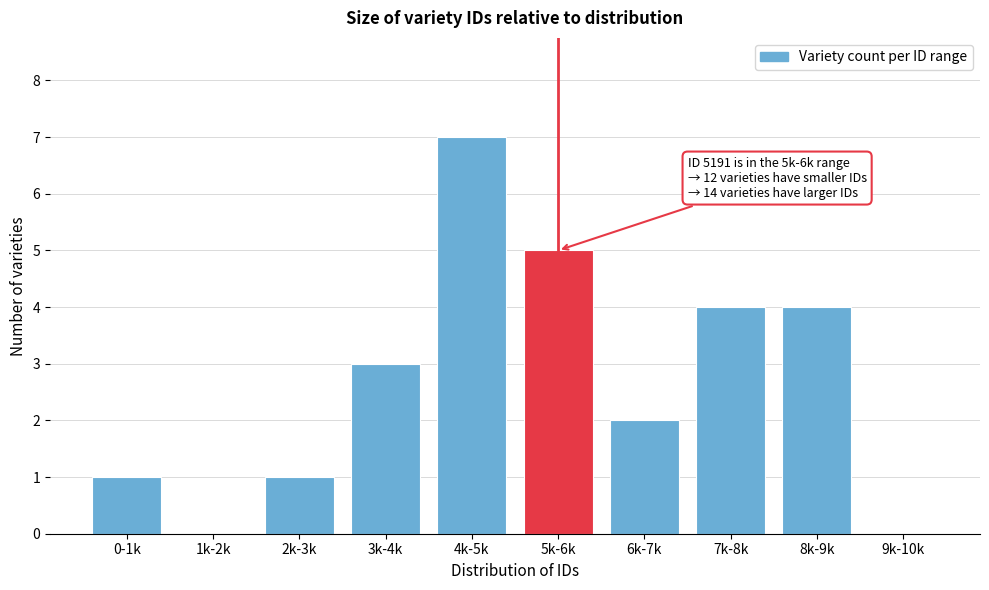

Reading right to left, list all the values displayed in this chart.

9k-10k=0	8k-9k=4	7k-8k=4	6k-7k=2	5k-6k=5	4k-5k=7	3k-4k=3	2k-3k=1	1k-2k=0	0-1k=1